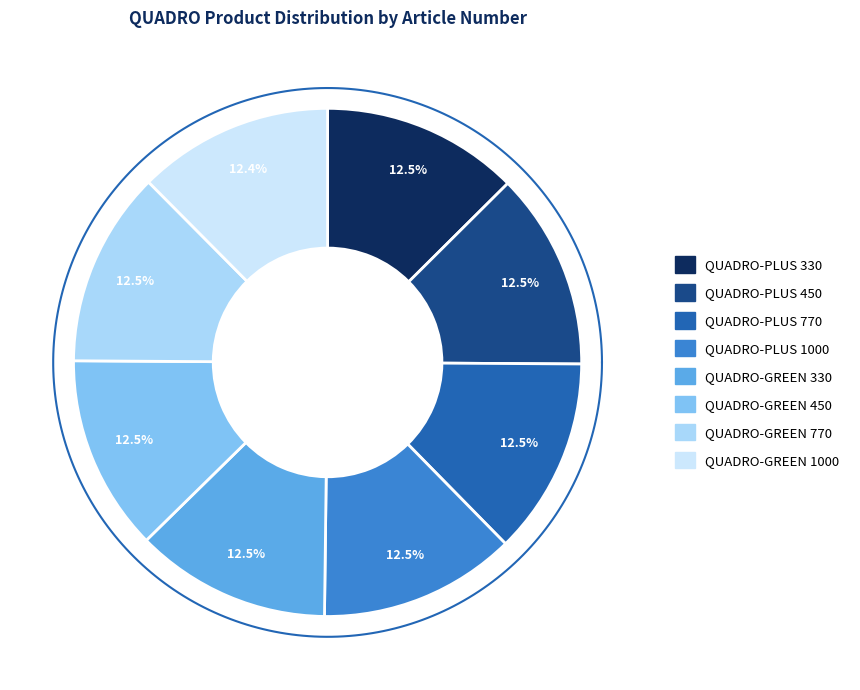

Between QUADRO-PLUS 1000 and QUADRO-PLUS 330, which is larger?

QUADRO-PLUS 330